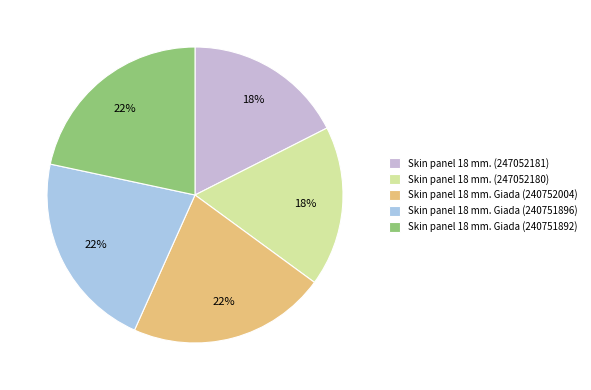

What percentage is NOT represented by Skin panel 18 mm. Giada (240751896)?

78.4%